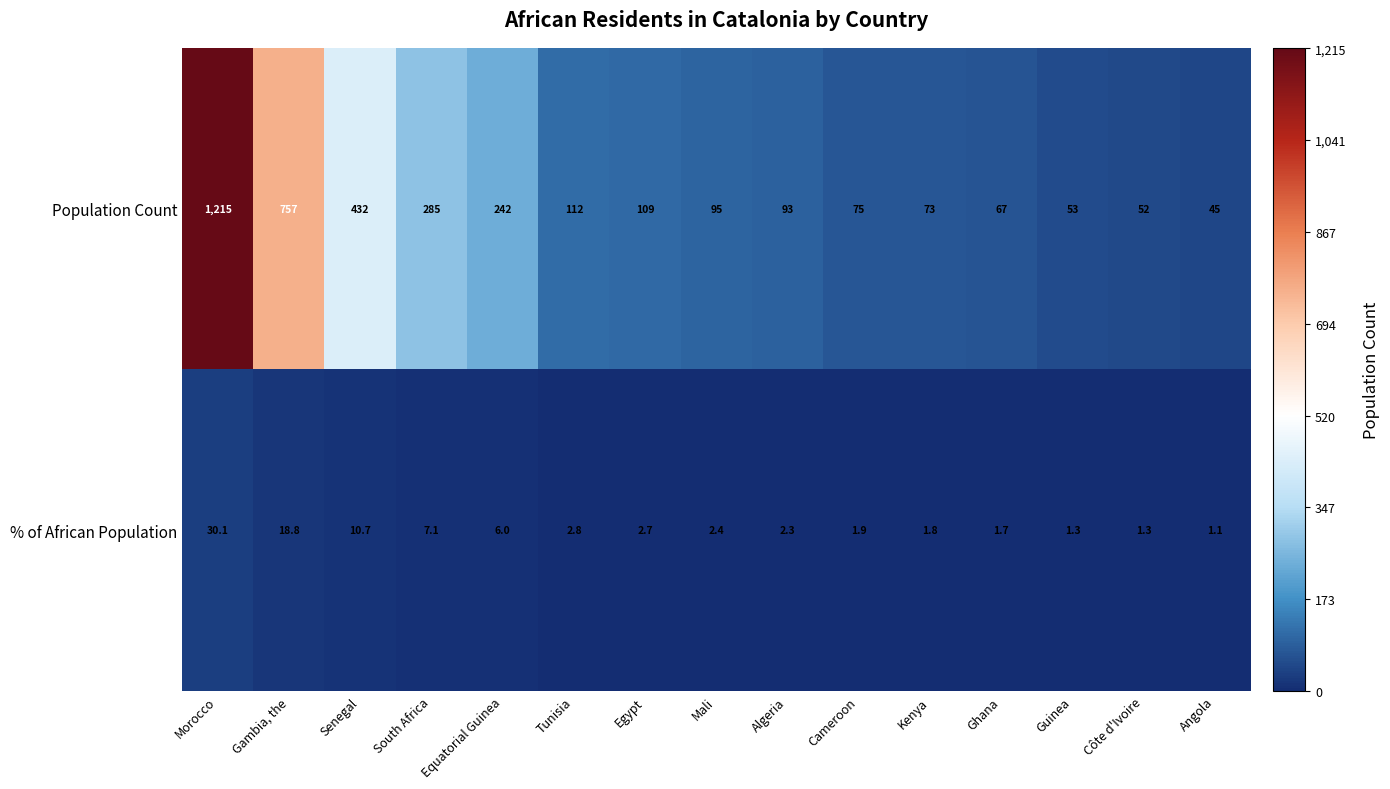

What is the difference between the maximum and minimum values in the Population Count series?

1170.0